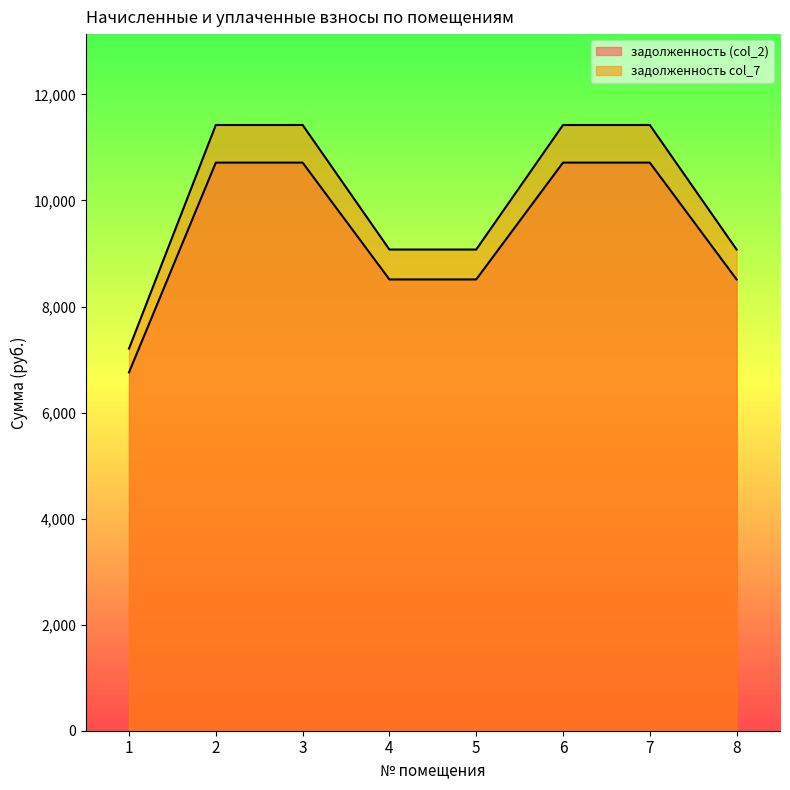

Rank the categories by задолженность (col_2) value from highest to lowest.

2, 3, 6, 7, 4, 5, 8, 1